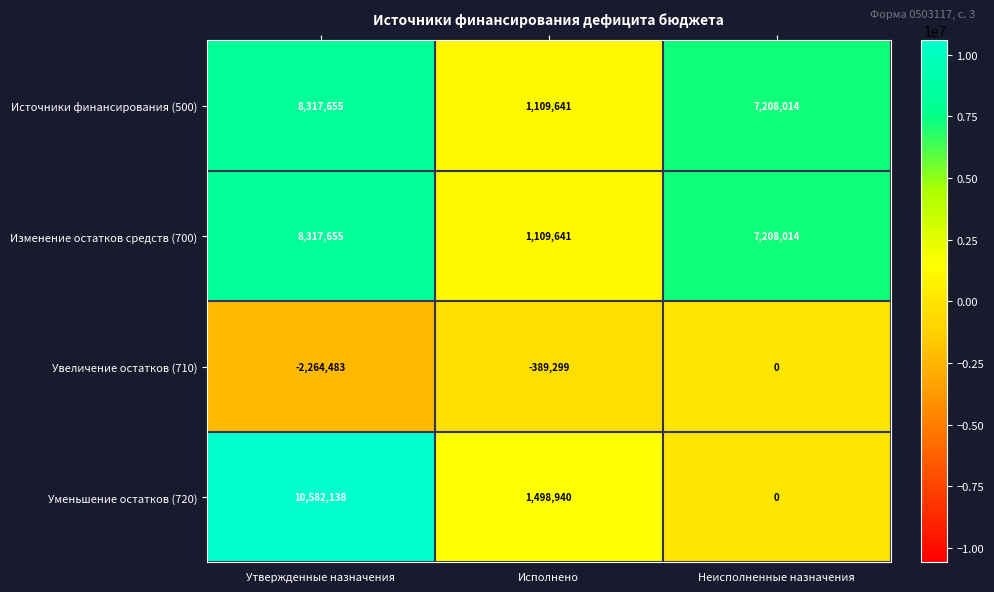

The value of Источники финансирования (500) at Утвержденные назначения is 3379399. True or false?

False